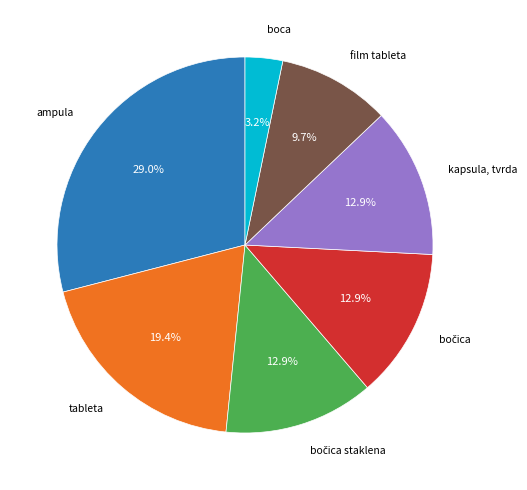

Is there a majority slice in this chart?

No